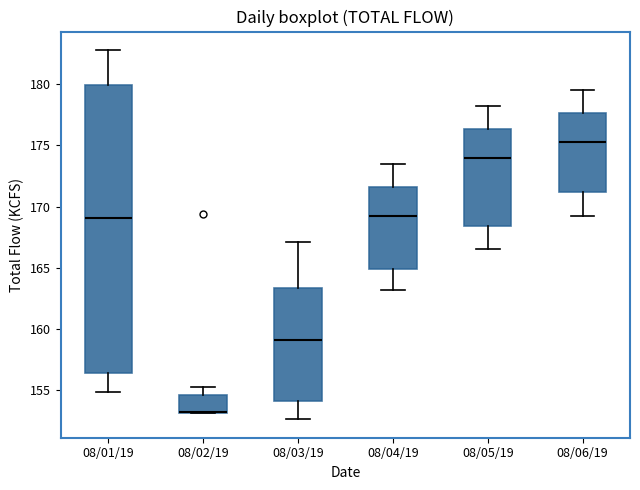

Reading left to right, transcribe this box plot: for each box, give where its median line is, the range the box spans, and where its two whiskers end, as read against the y-axis. The values are not printed on the chart, so give them approximately, as read against the axis.

08/01/19: median 169.0, box 156.5 to 180.0, whiskers 155.0 to 183.0
08/02/19: median 153.0 (drawn on the box's lower edge), box 153.0 to 154.5, whiskers 153.0 to 155.0
08/03/19: median 159.0, box 154.0 to 163.5, whiskers 152.5 to 167.0
08/04/19: median 169.5, box 165.0 to 171.5, whiskers 163.0 to 173.5
08/05/19: median 174.0, box 168.5 to 176.5, whiskers 166.5 to 178.0
08/06/19: median 175.5, box 171.0 to 177.5, whiskers 169.0 to 179.5